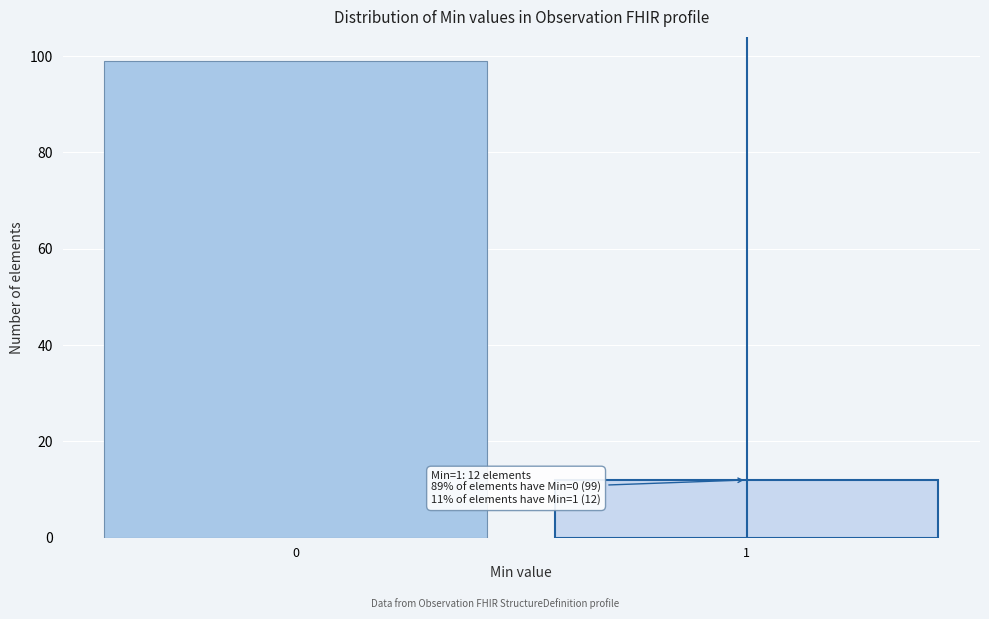

Reading right to left, transcribe all the data shown in this chart.

12	99